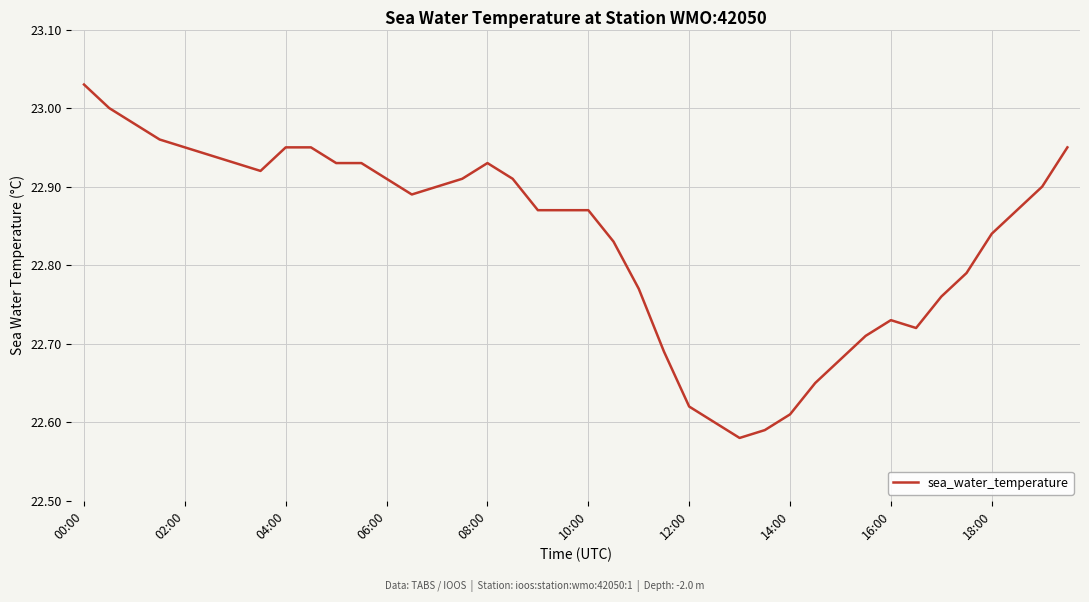

Is this an area chart (filled region under the line)?

No